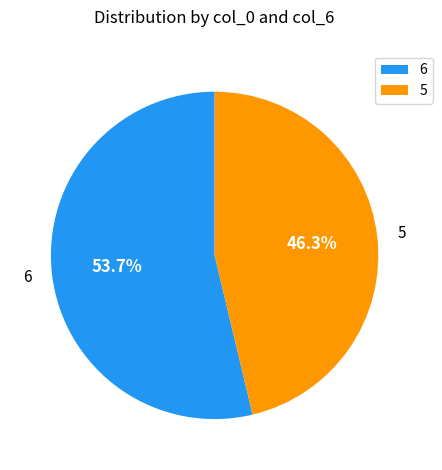

True or false: 5 accounts for 12% of the total.

False